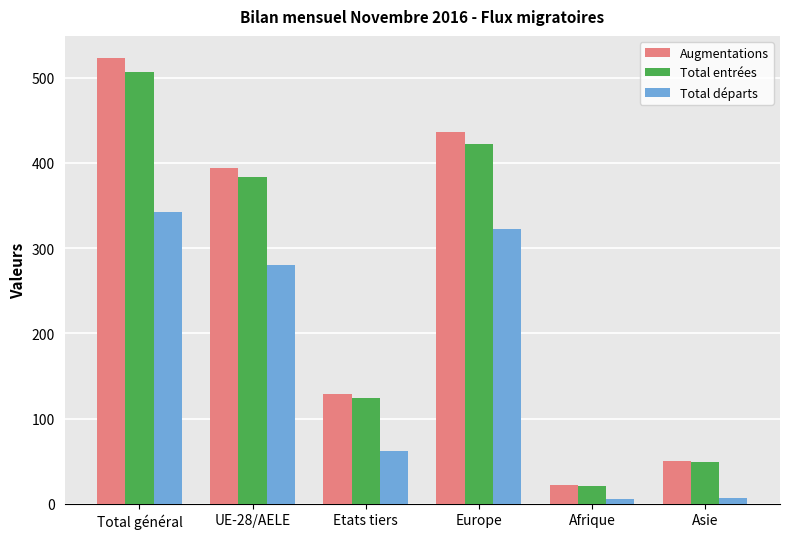

Count the number of categories in the chart.

6